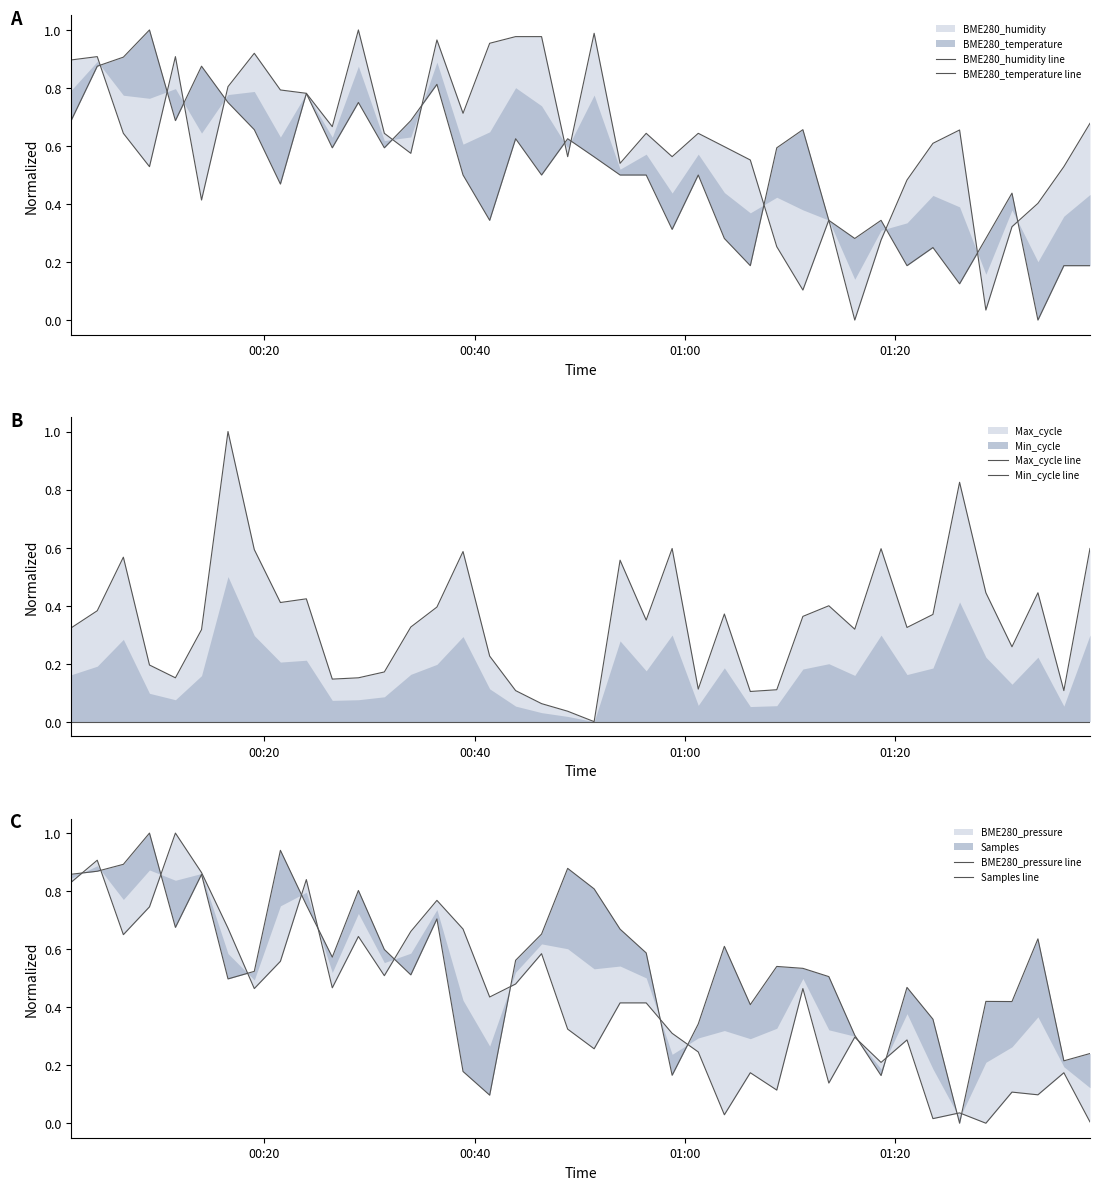

True or false: BME280_temperature line and Samples line intersect in this chart.

True